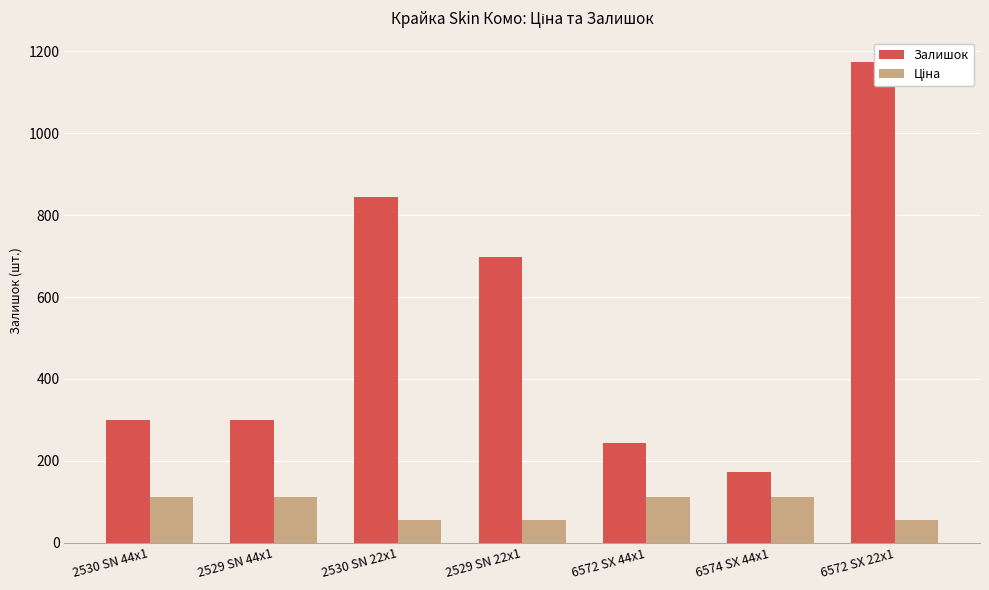

What is the sum of all Залишок values?

3735.0